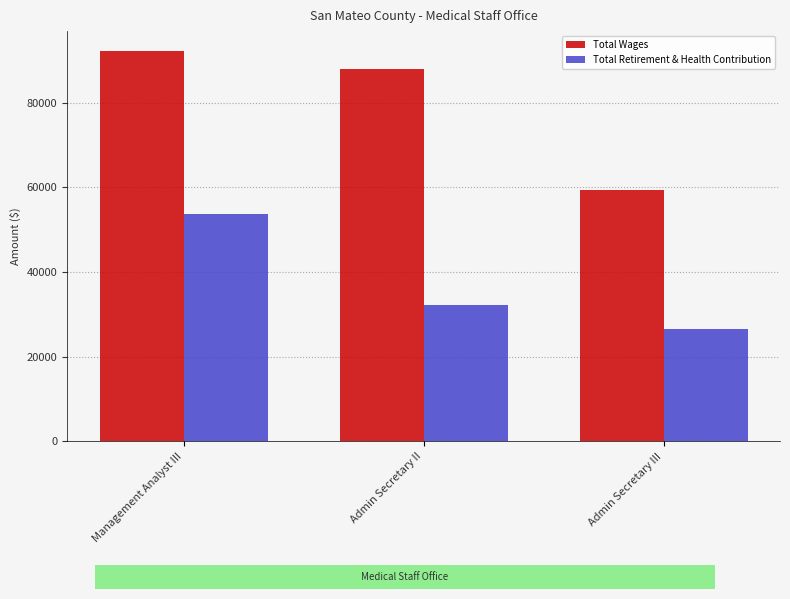

What are all the series names shown in the legend?

Total Wages, Total Retirement & Health Contribution